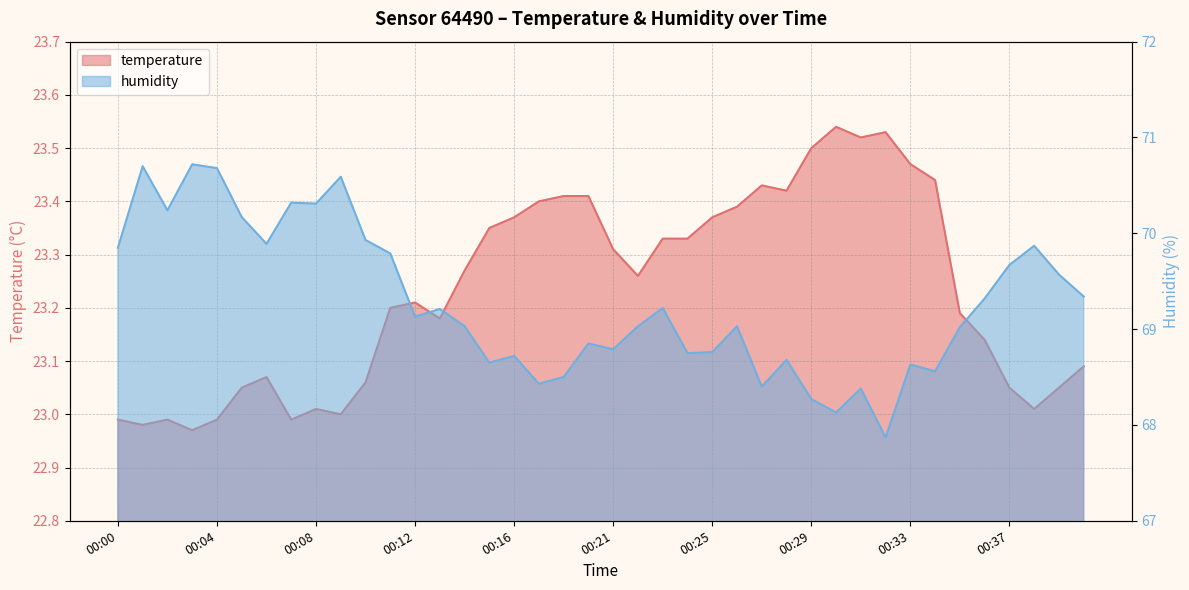

What is the sum of all humidity values?

2771.0